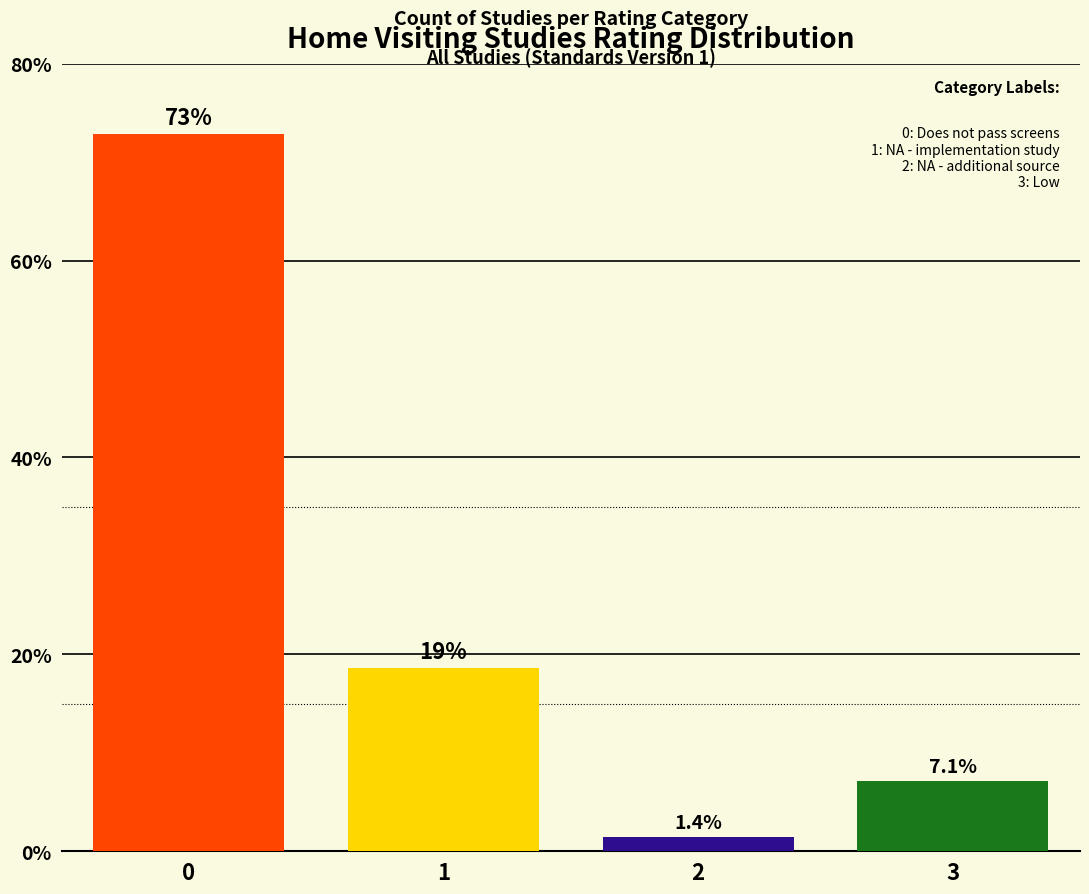

Reading left to right, list all the values displayed in this chart.

72.9	18.6	1.4	7.1